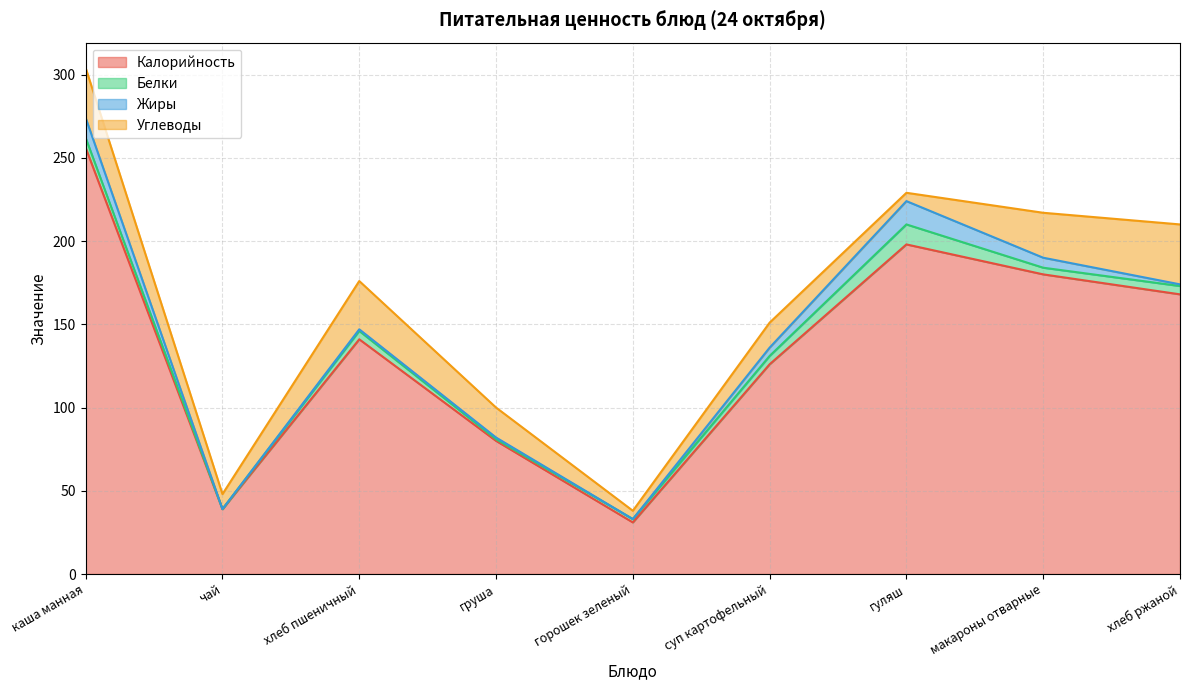

What is the spread (max minus min) of values at горошек зеленый?

31